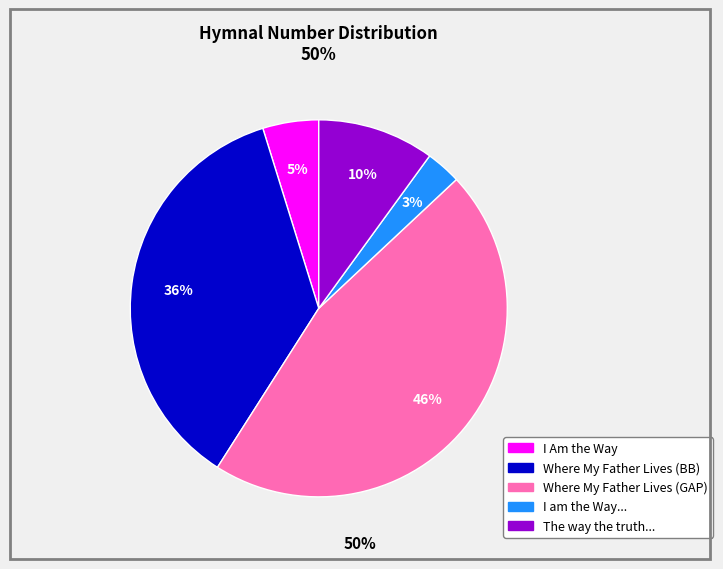

Does any single category account for the majority?

No